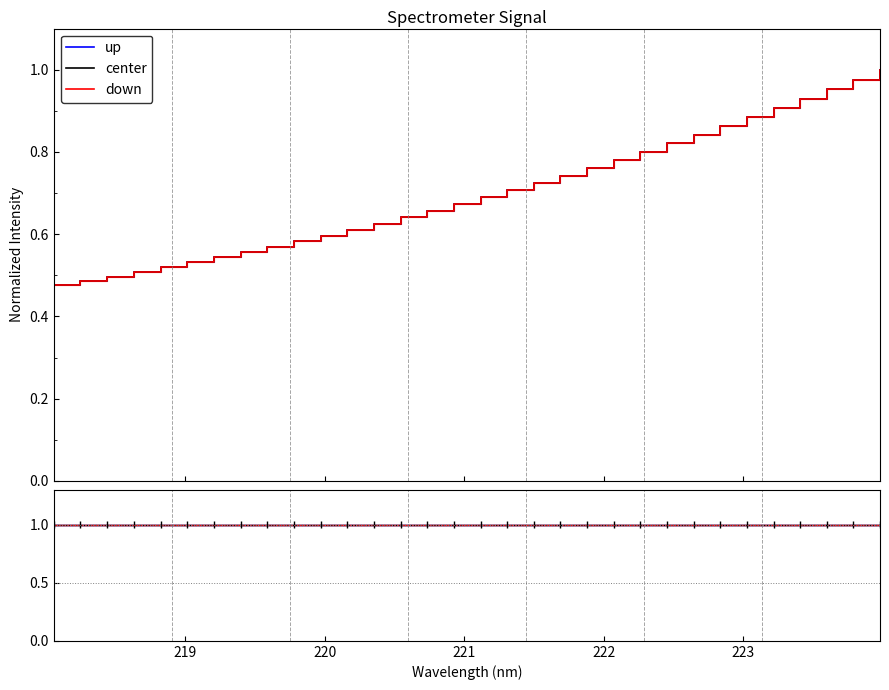

Is this an area chart (filled region under the line)?

No